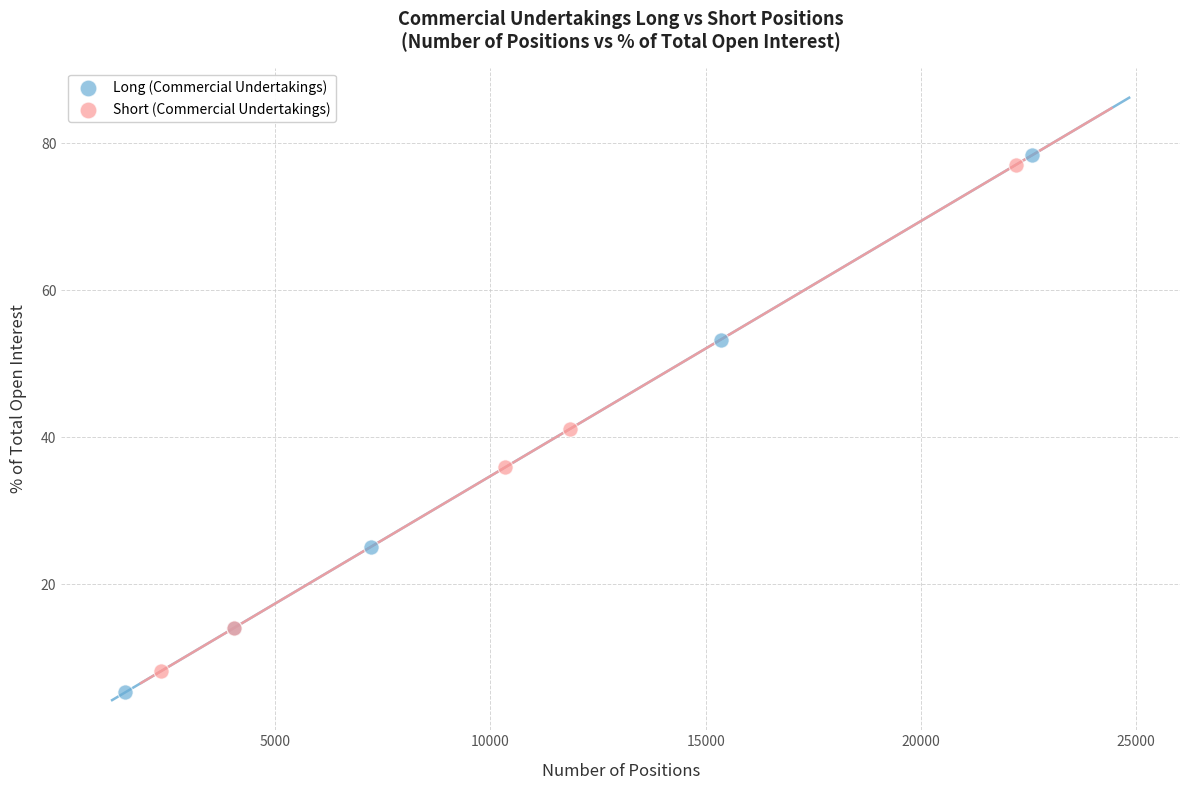

Which series has the largest Y range (max minus min)?

Long (Commercial Undertakings)